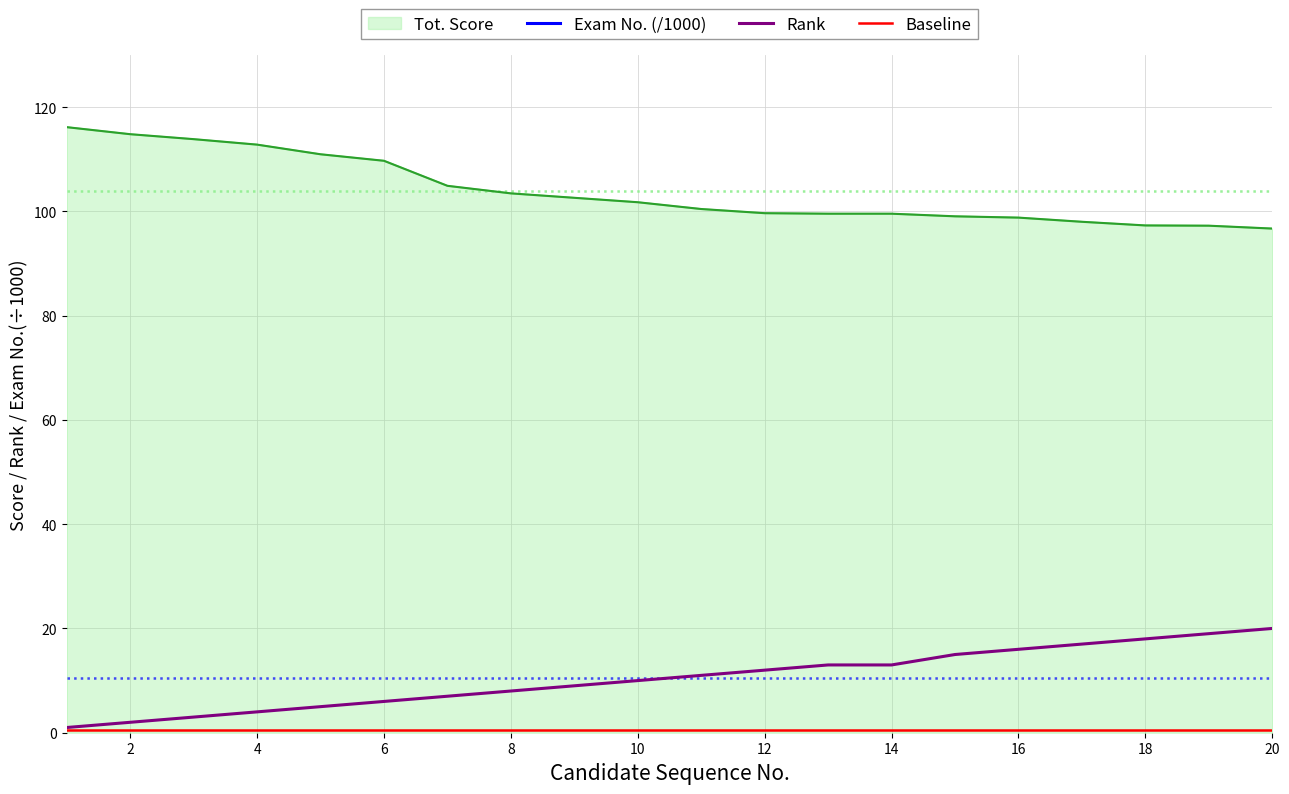

In Exam No. (/1000), how many points are lower than both neighbors (excluding endpoints)?

6